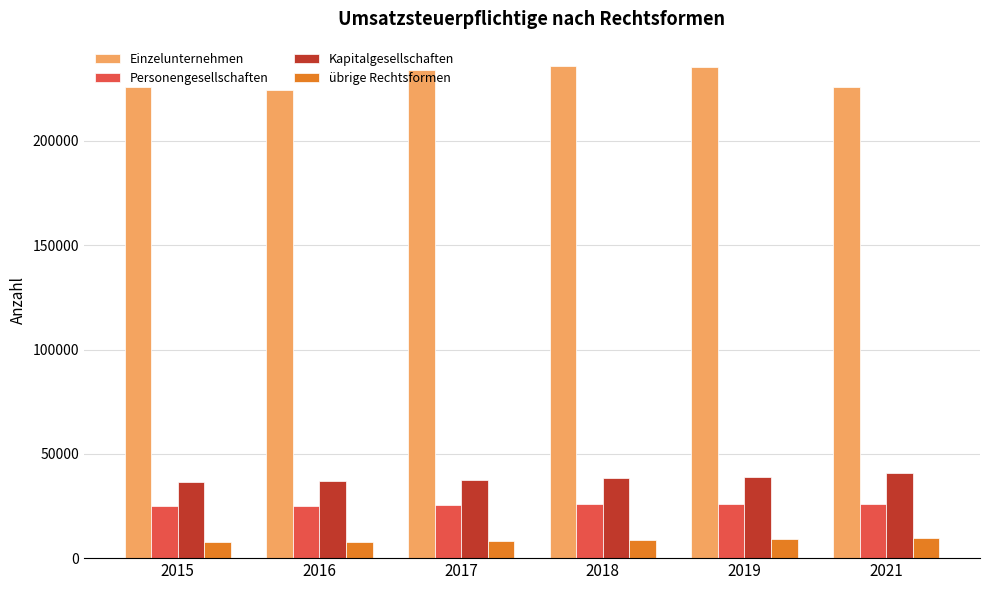

What is the maximum value shown in the chart?

235828